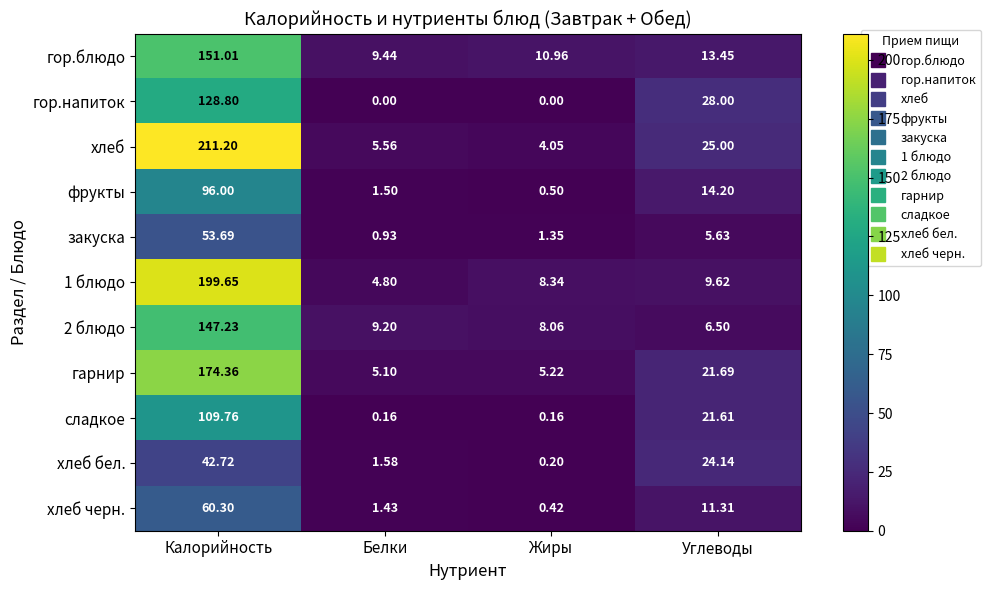

How many positive values does the гор.напиток series have?

2